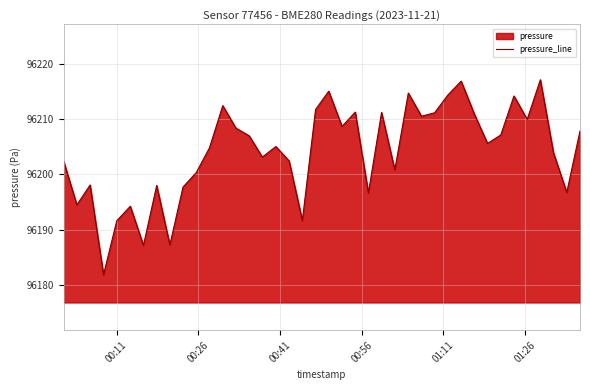

What is the difference between the maximum and minimum values?

35.2